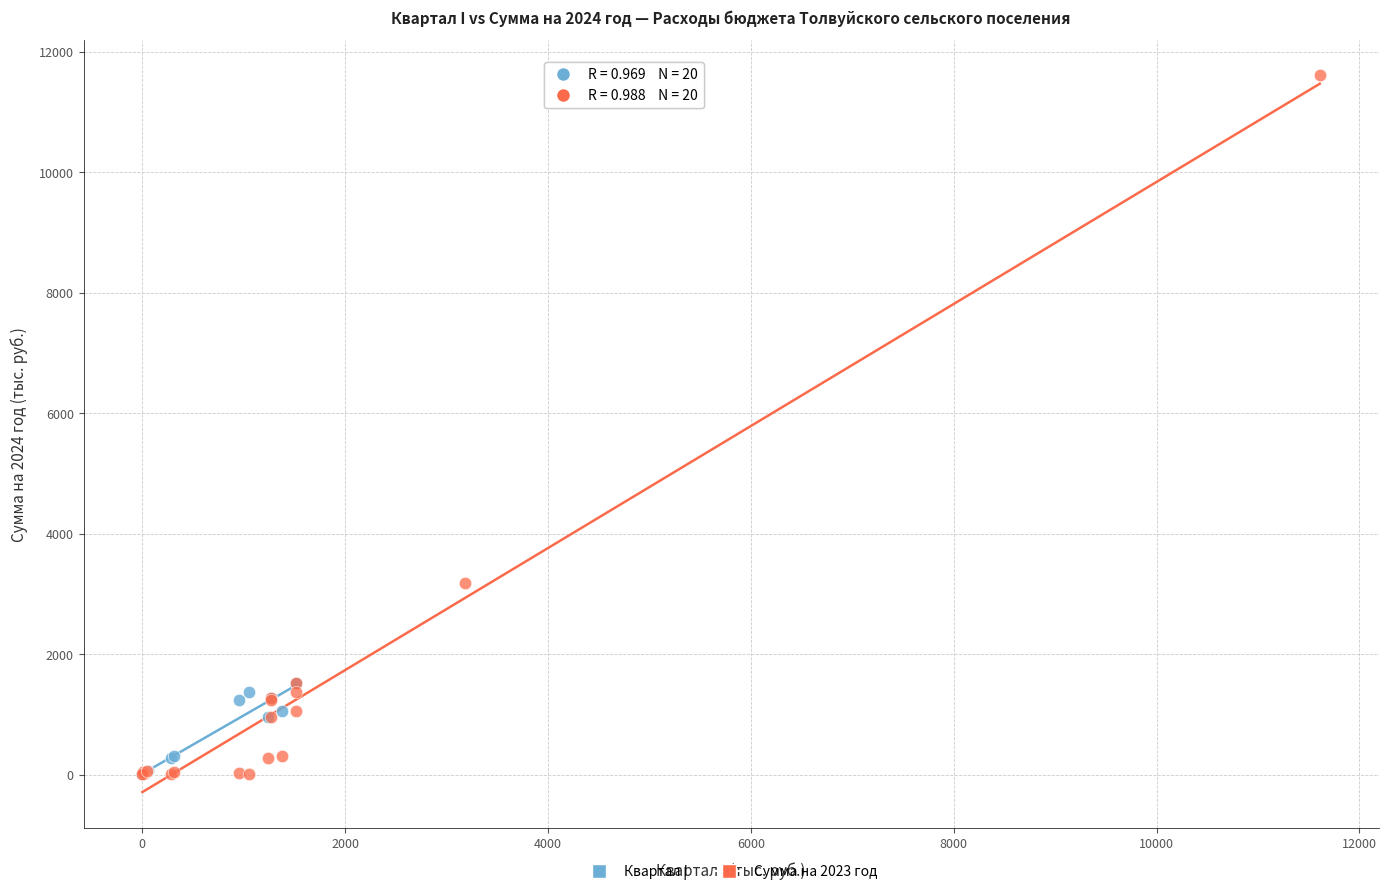

Which series has the widest spread of Y values?

Сумма на 2023 год